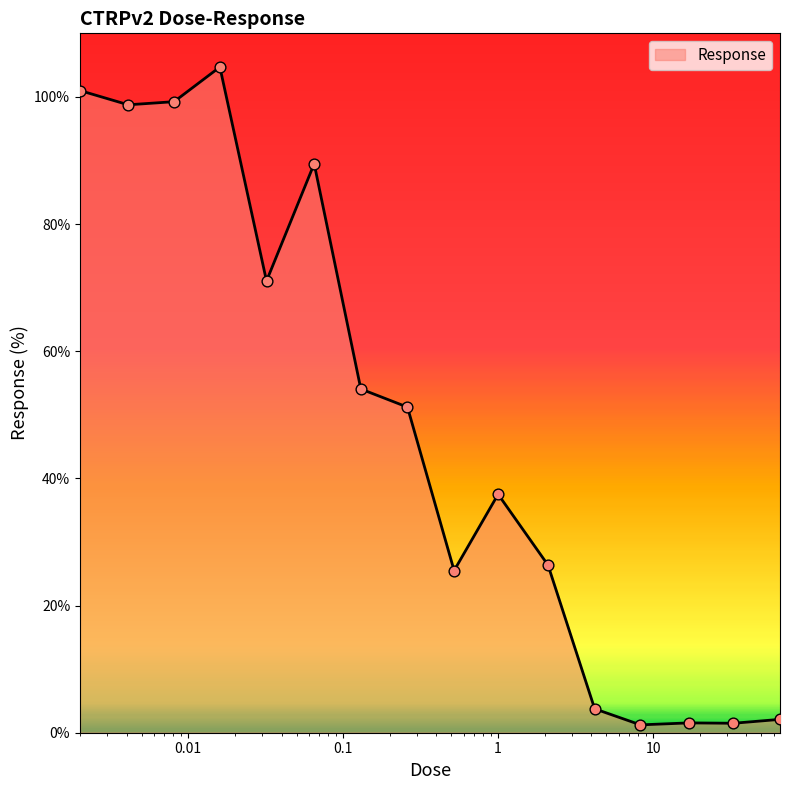

What is the difference between the maximum and minimum values?

103.5